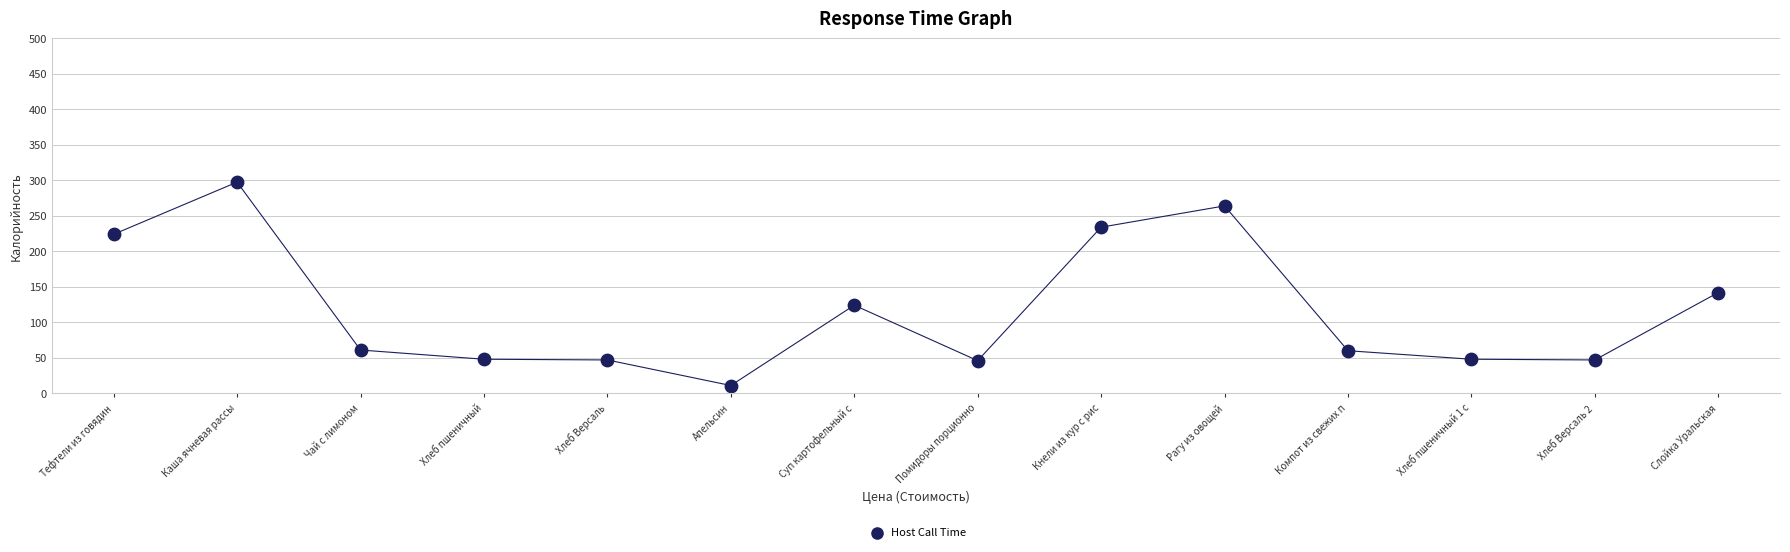

What Y value in the scatter plot is closest to 154?

142.0